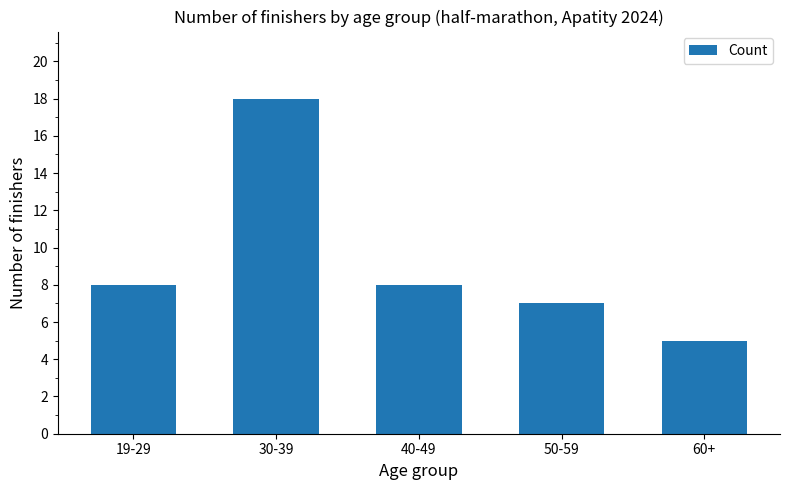

How many data points does each series have?

5